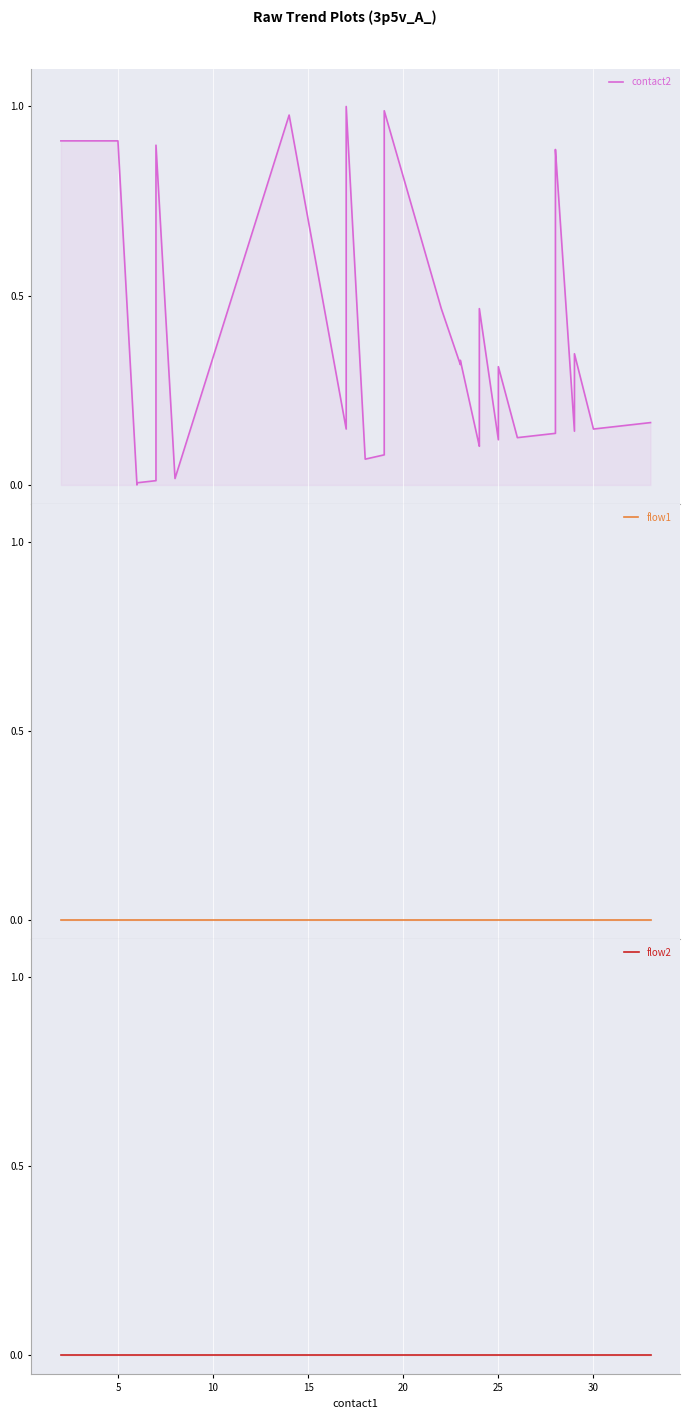

What is the label of the 37th point from the right?

15